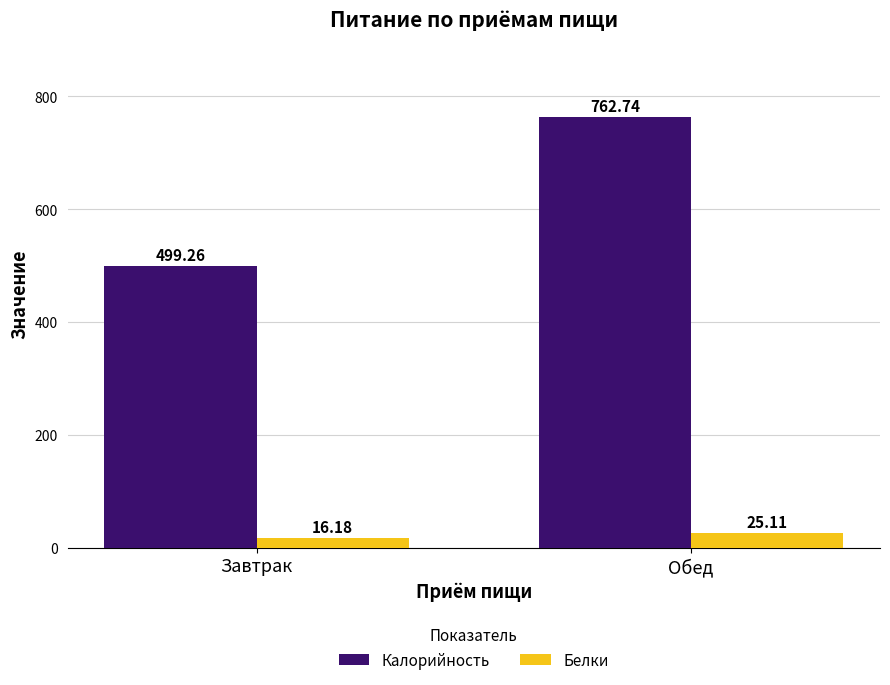

What is the difference between the highest and lowest values at Обед?

737.6